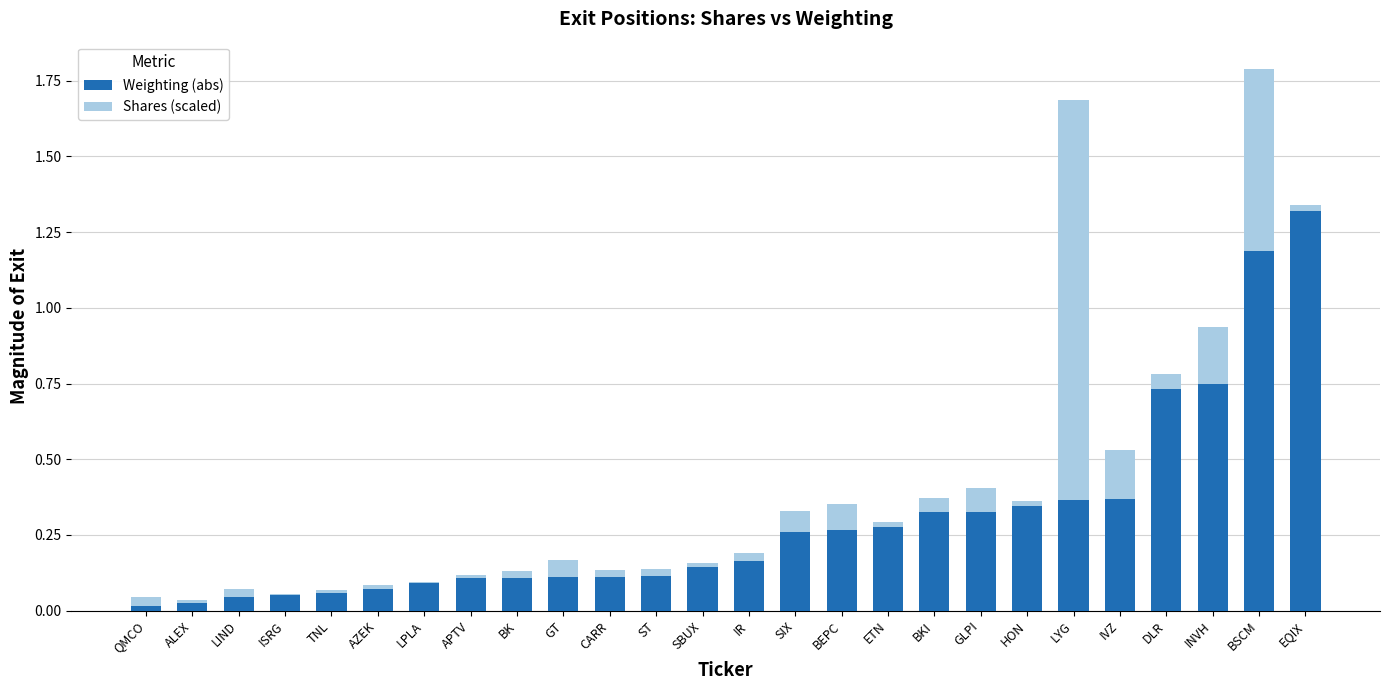

True or false: Weighting (abs) has a value of 0.1 at TNL.

True